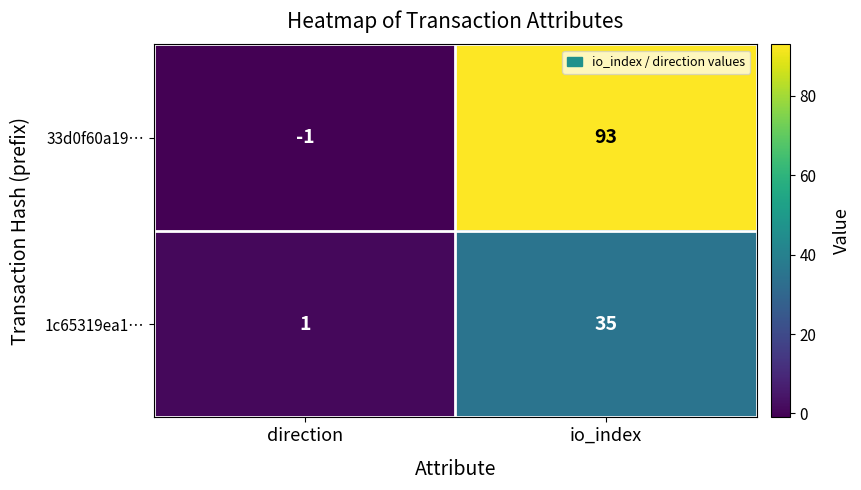

What is the average value of the 33d0f60a19… series?

46